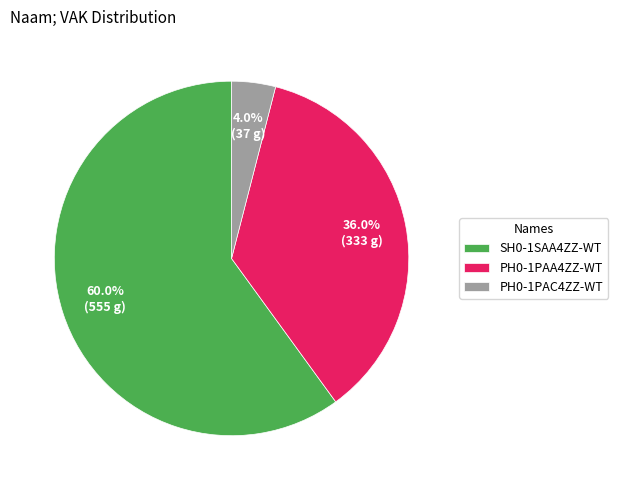

The SH0-1SAA4ZZ-WT slice represents 13% of the pie. True or false?

False